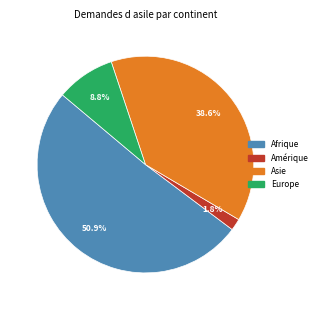

Is there a majority slice in this chart?

Yes